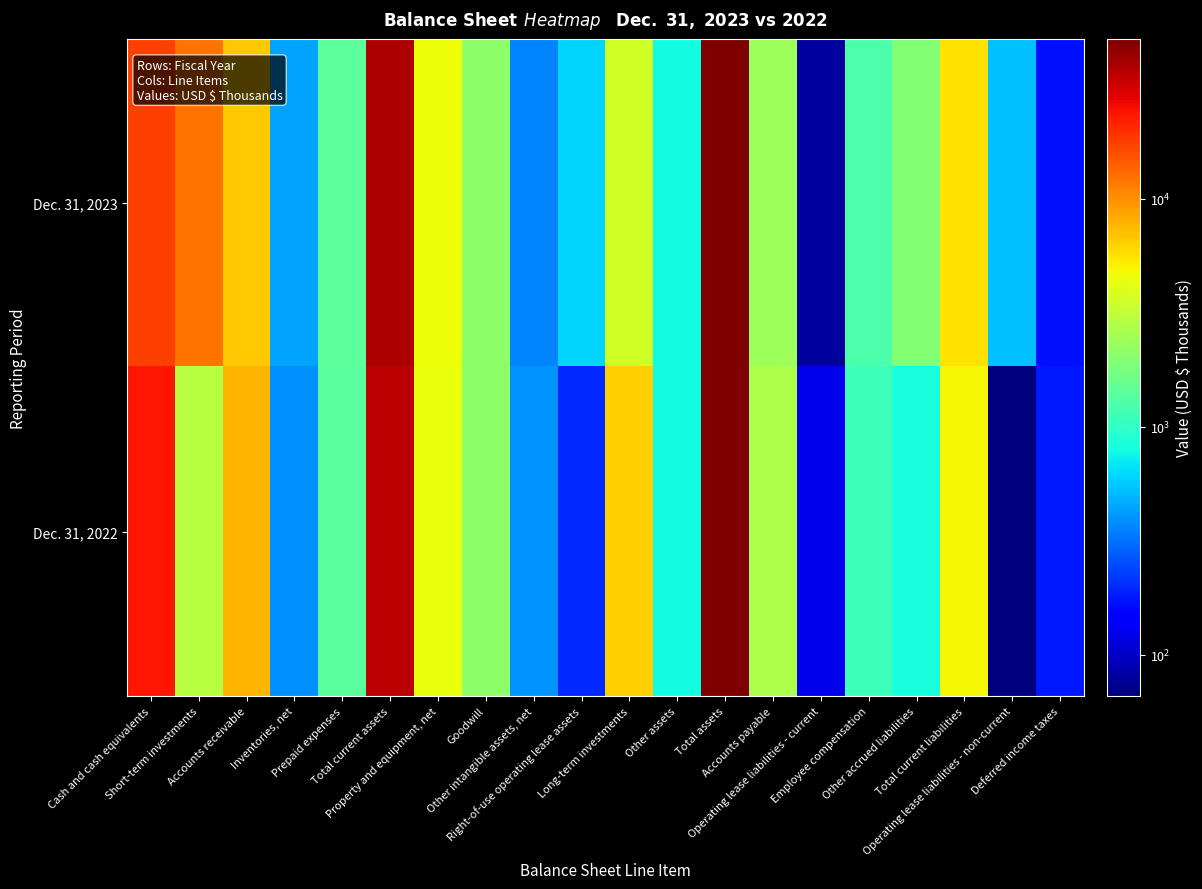

Reading right to left, what are all the values shown in this chart?

Dec. 31, 2023: Deferred income taxes=172	Operating lease liabilities - non-current=533	Total current liabilities=5688	Other accrued liabilities=1934	Employee compensation=1252	Operating lease liabilities - current=81	Accounts payable=2421	Total assets=50388	Other assets=781	Long-term investments=3664	Right-of-use operating lease assets=609	Other intangible assets, net=358	Goodwill=2116	Property and equipment, net=4539	Total current assets=38321	Prepaid expenses=1439	Inventories, net=439	Accounts receivable=6729	Short-term investments=12136	Cash and cash equivalents=17578
Dec. 31, 2022: Deferred income taxes=177	Operating lease liabilities - non-current=66	Total current liabilities=4766	Other accrued liabilities=826	Employee compensation=1105	Operating lease liabilities - current=125	Accounts payable=2710	Total assets=50124	Other assets=794	Long-term investments=6360	Right-of-use operating lease assets=197	Other intangible assets, net=397	Goodwill=2116	Property and equipment, net=4435	Total current assets=35825	Prepaid expenses=1395	Inventories, net=392	Accounts receivable=7729	Short-term investments=2981	Cash and cash equivalents=23328